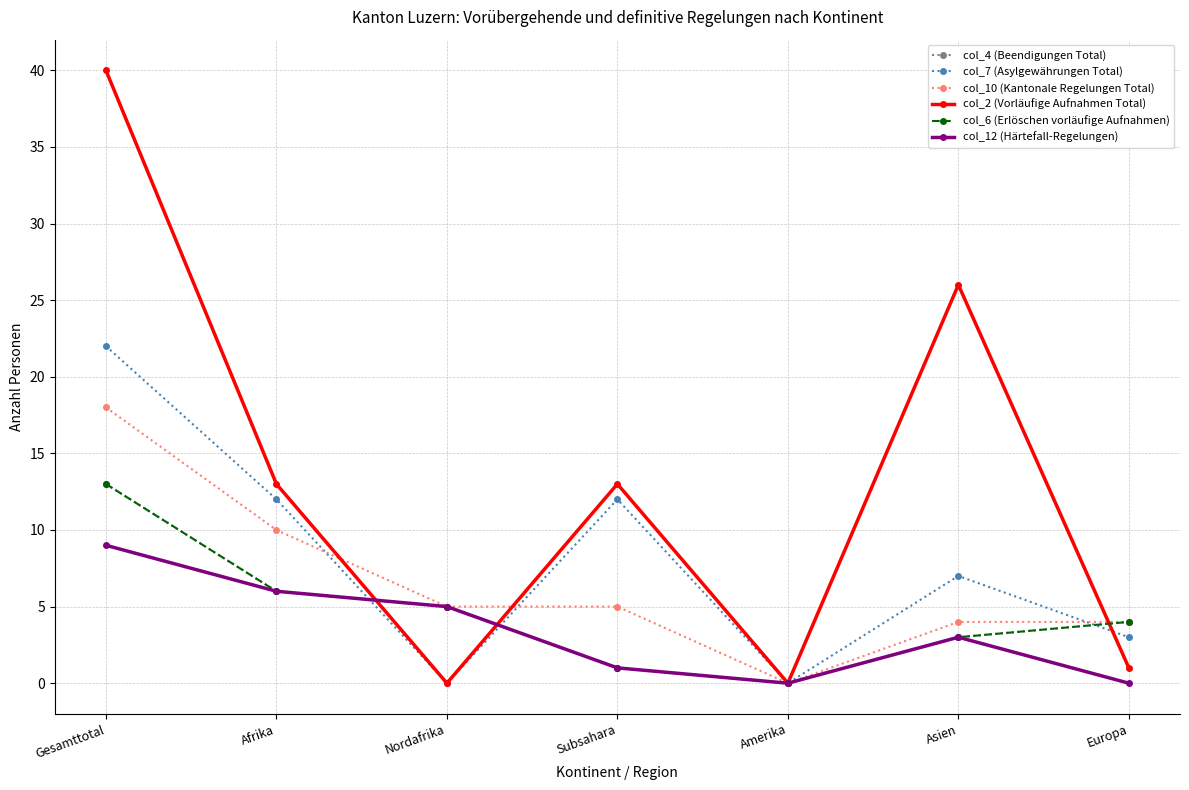

Does the chart have visible grid lines?

Yes